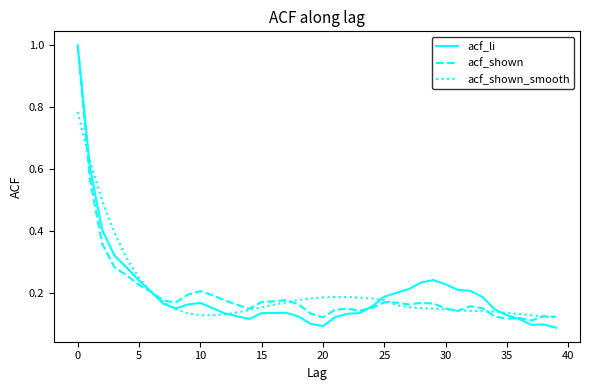

What are all the series names shown in the legend?

acf_li, acf_shown, acf_shown_smooth